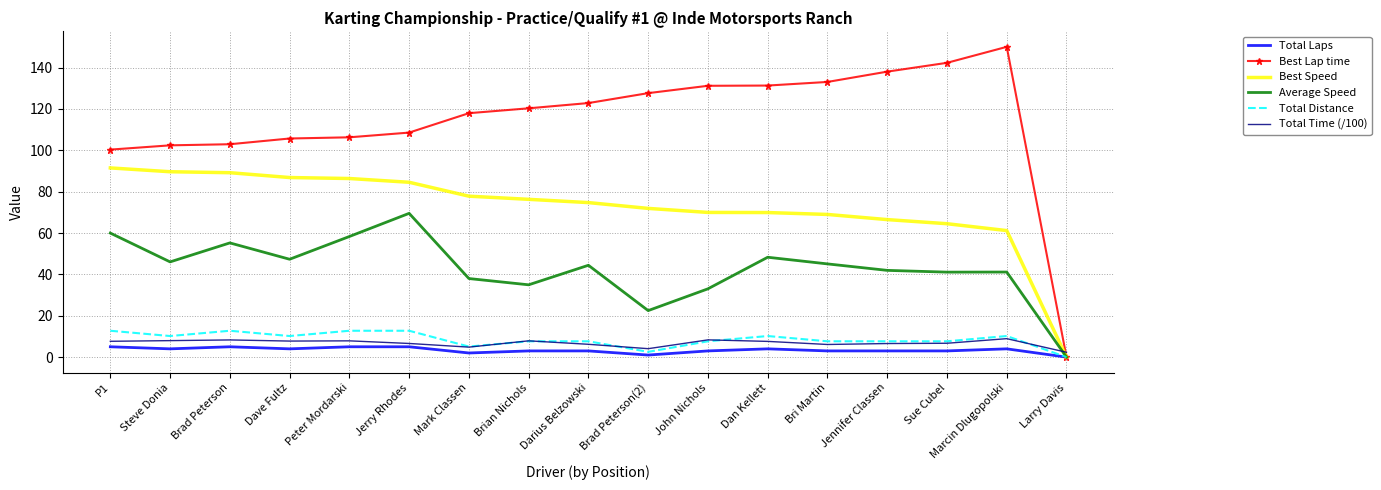

Which series has the largest total across all categories?

Best Lap time